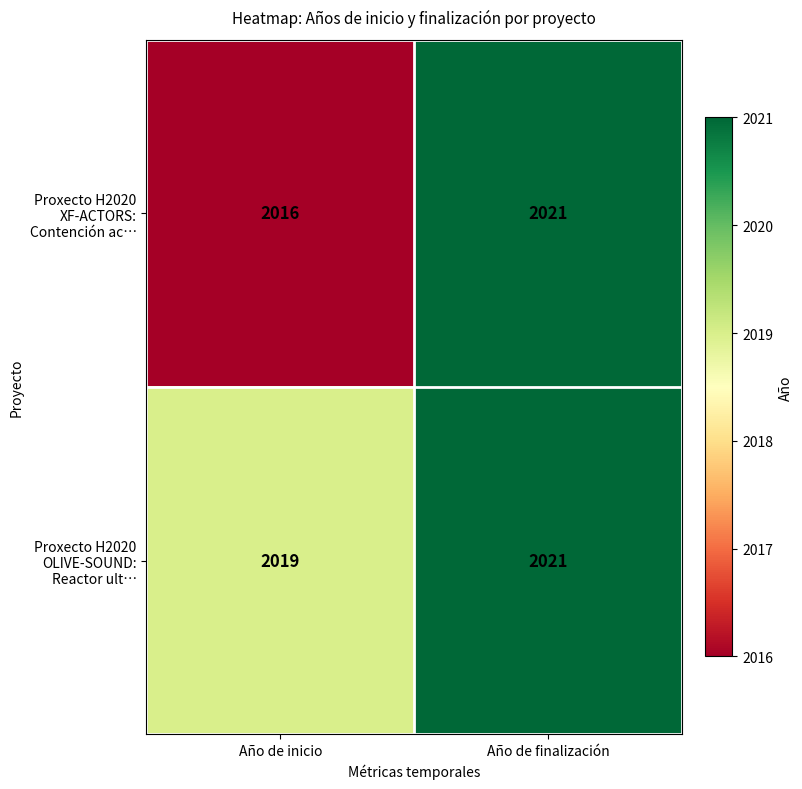

What is the sum of all Proxecto H2020 OLIVE-SOUND: Reactor ult… values?

4040